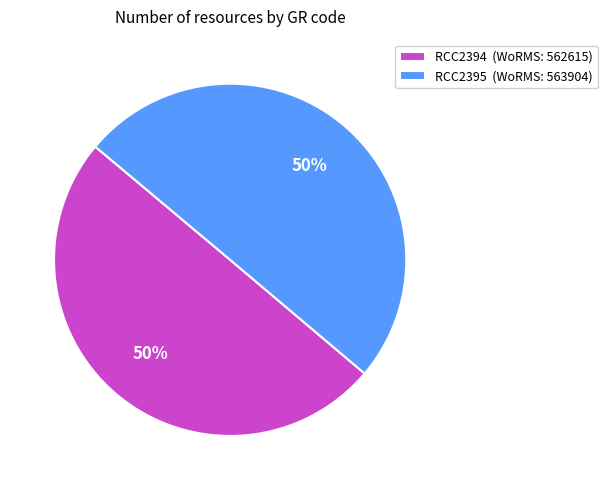

Do RCC2394 (WoRMS: 562615) and RCC2395 (WoRMS: 563904) together represent more than half of the pie?

Yes